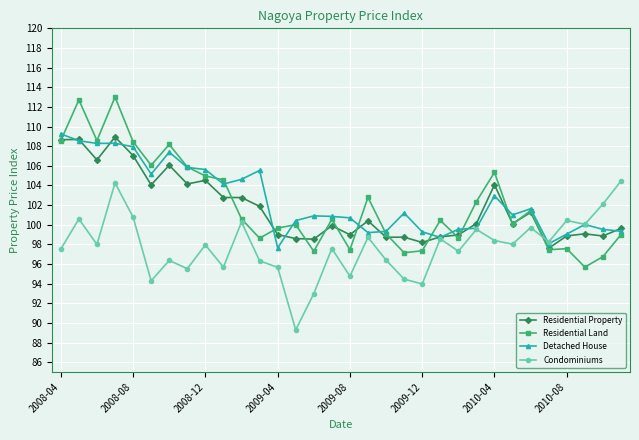

At how many categories does at least one series exceed 111?

2